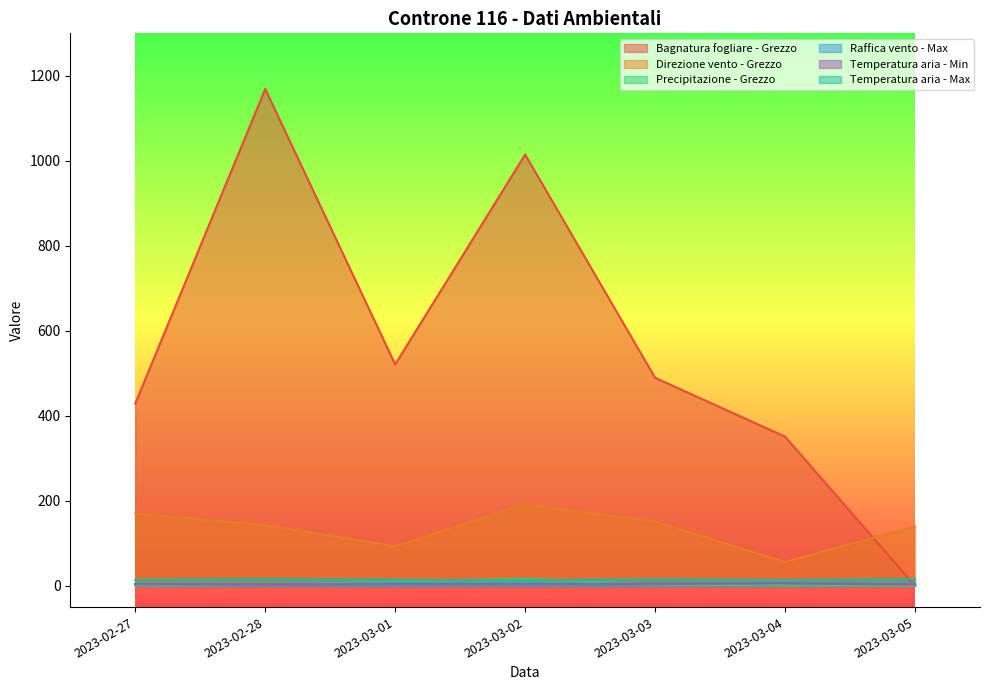

What is the sum of all Raffica vento - Max values?

31.6